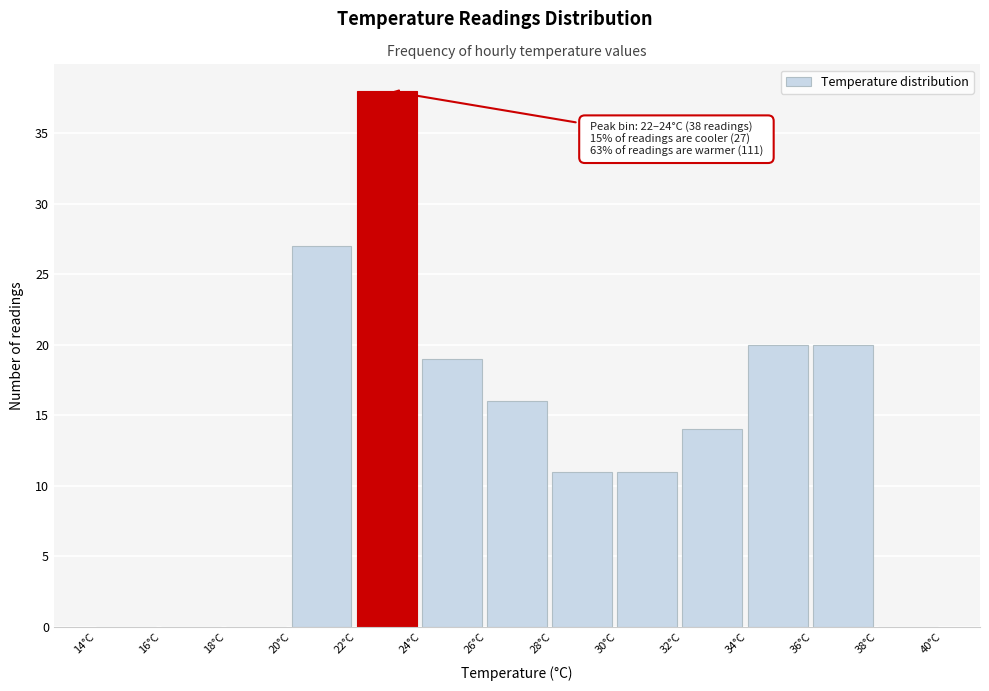

Over which range of the x-axis is the bar tallest?

22 to 24